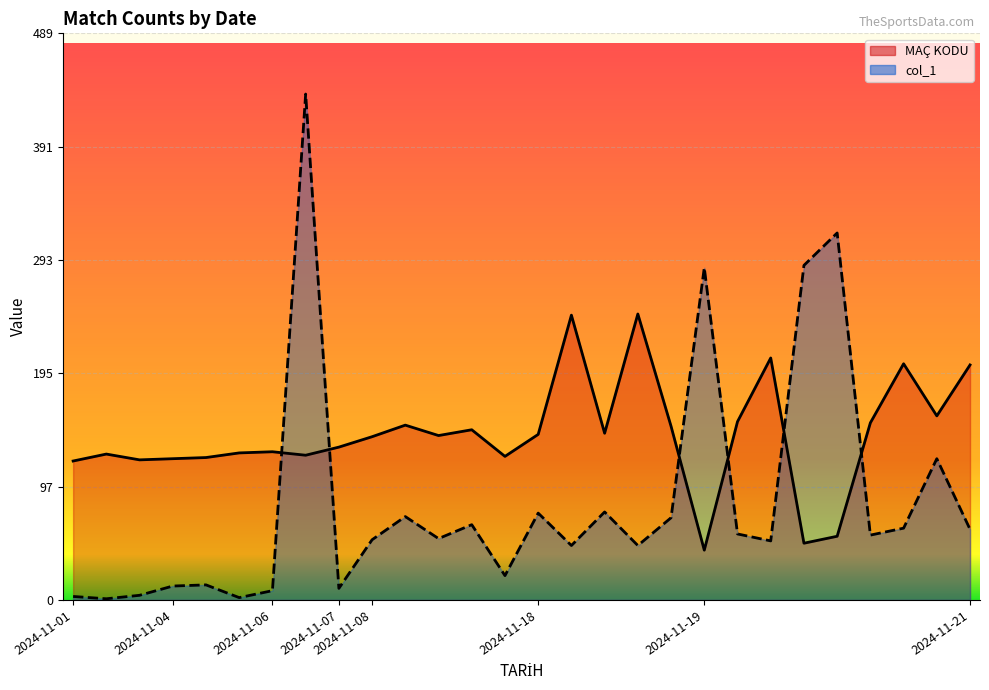

Which series has the largest range (max minus min)?

col_1